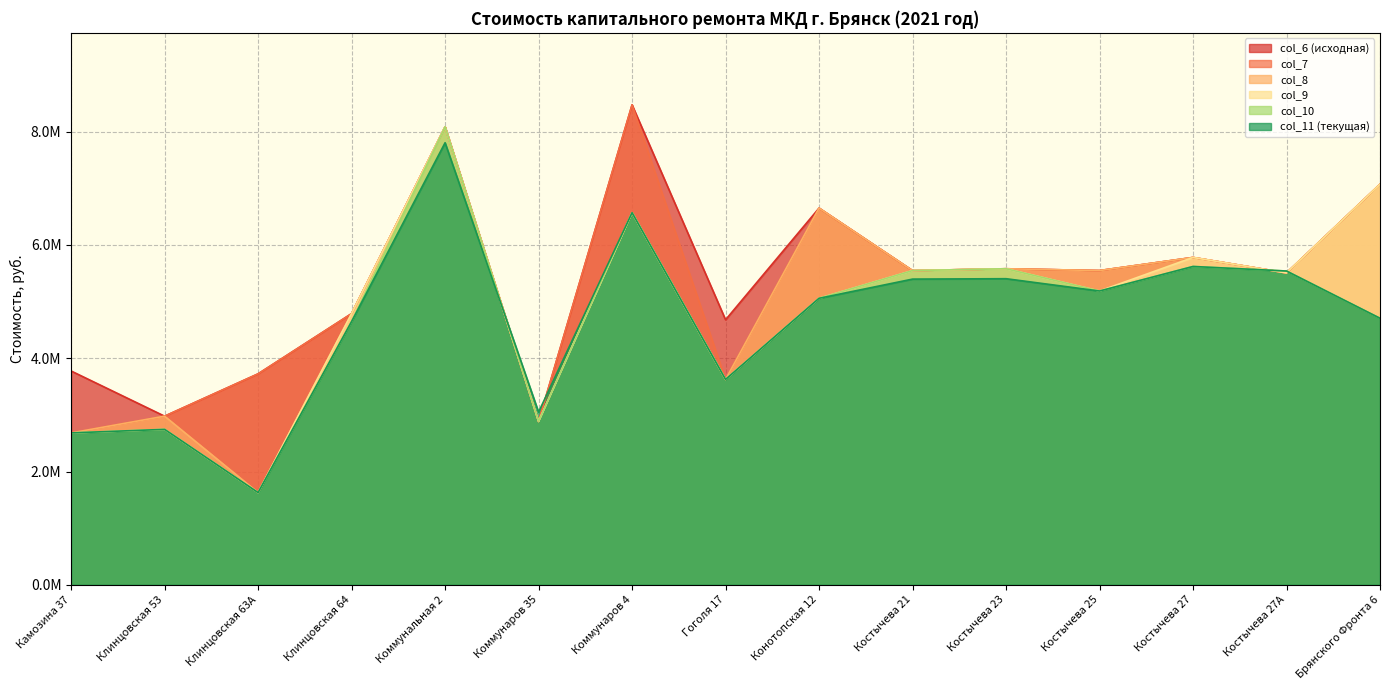

Rank the categories by col_7 value from highest to lowest.

Коммунаров 4, Коммунальная 2, Брянского Фронта 6, Конотопская 12, Костычева 27, Костычева 23, Костычева 25, Костычева 21, Костычева 27А, Клинцовская 64, Клинцовская 63А, Гоголя 17, Клинцовская 53, Коммунаров 35, Камозина 37